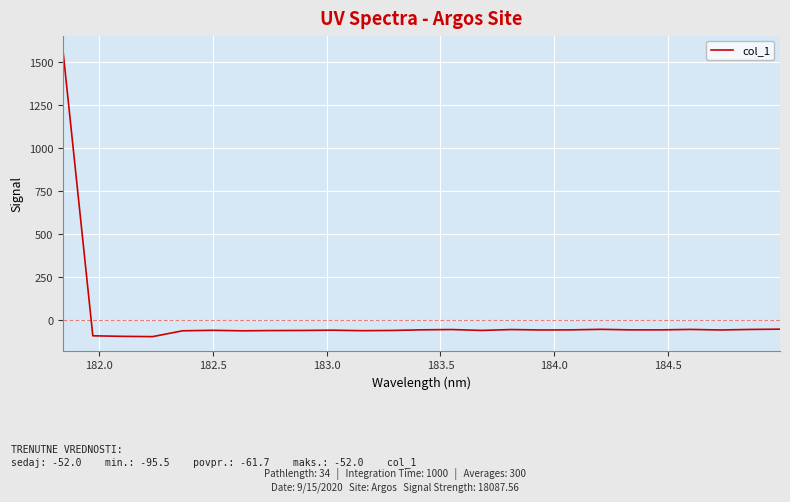

What is the minimum value shown in the chart?

-95.5